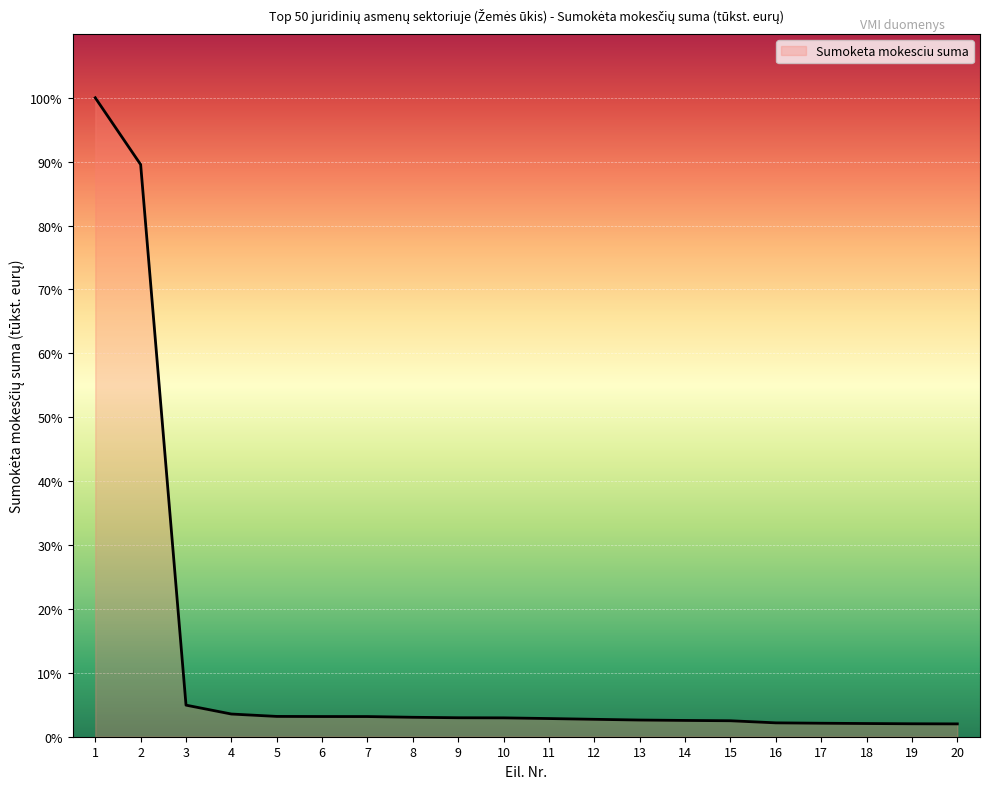

Does the chart have visible grid lines?

Yes